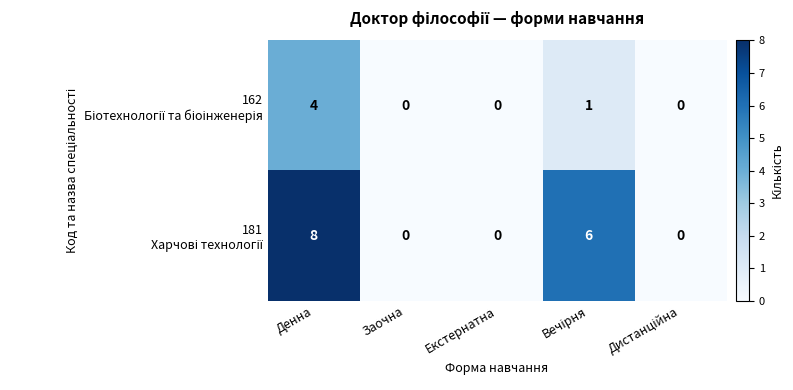

At which category is the sum across all series the highest?

Денна